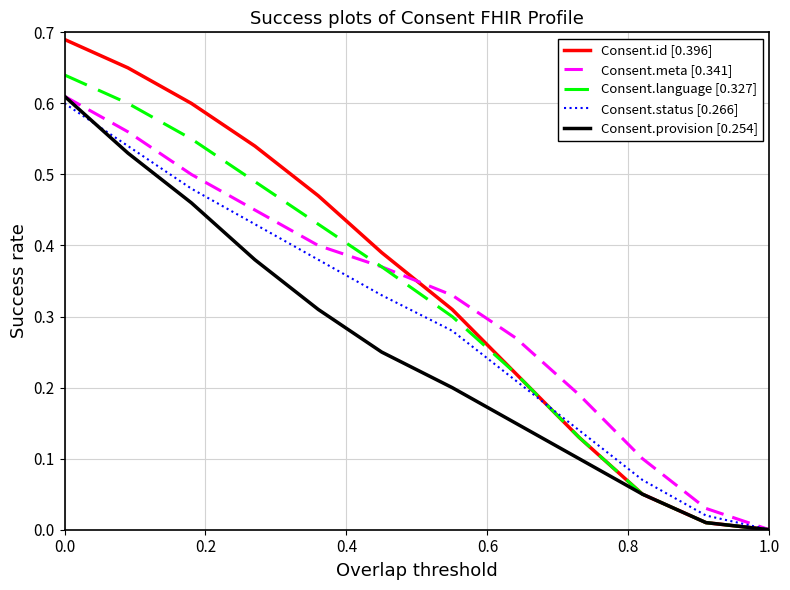

Which series has the widest spread of values?

Consent.id [0.396]